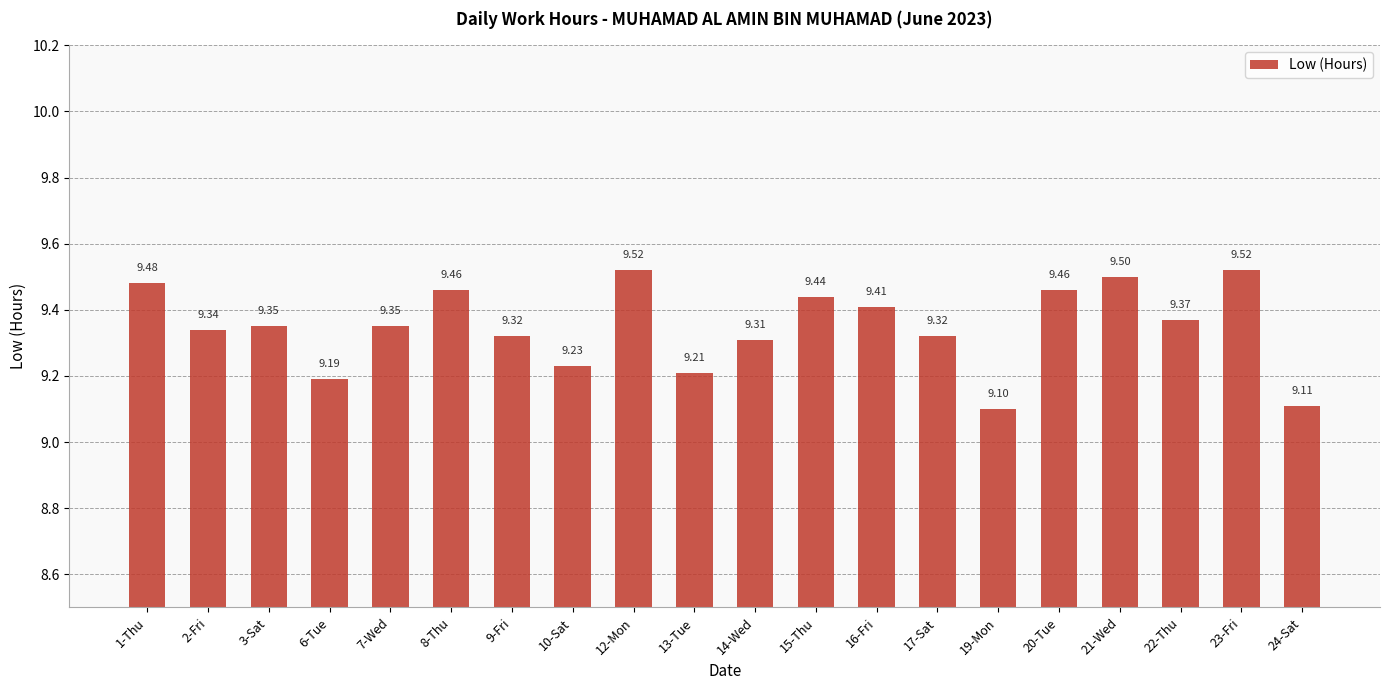

Are the bars grouped side by side (vs. stacked)?

No